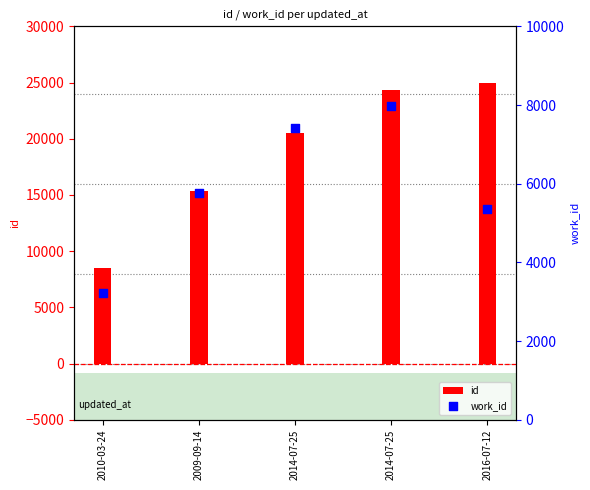

Which series has the largest total across all categories?

id